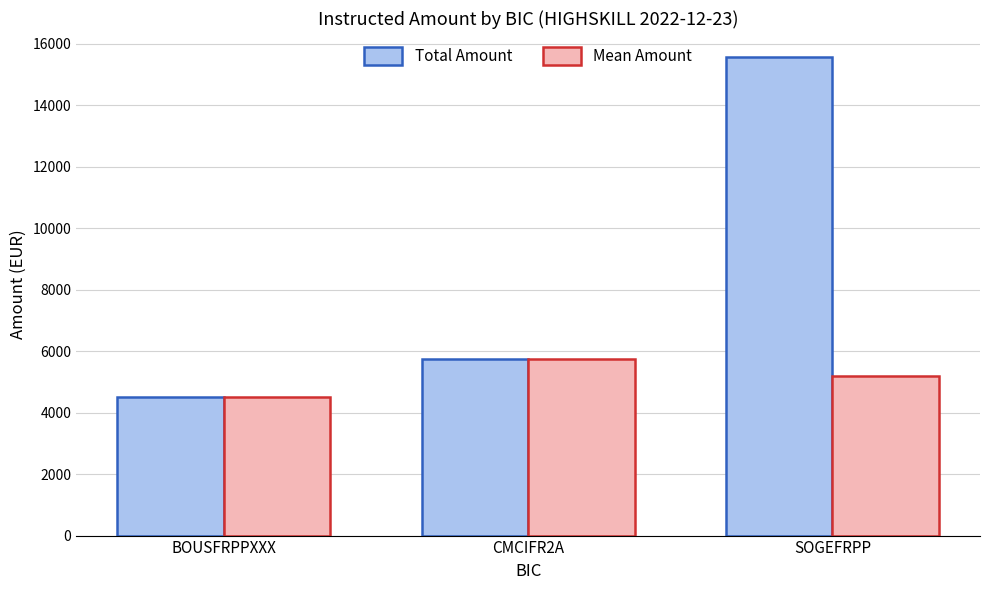

What is the sum of the Mean Amount values at SOGEFRPP and CMCIFR2A?

10932.1